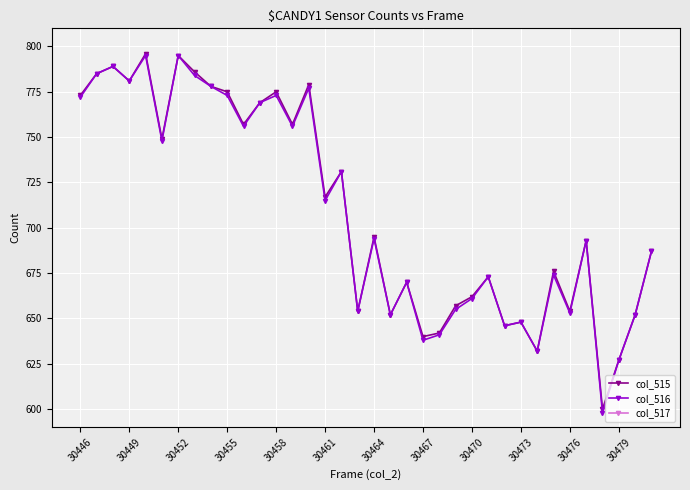

True or false: col_515 has a value of 443 at 30464.

False